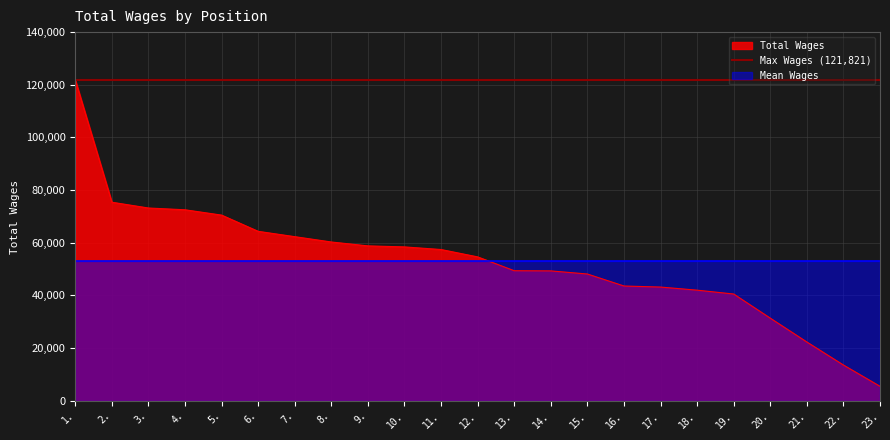

What is the label of the 9th point from the left?

9.